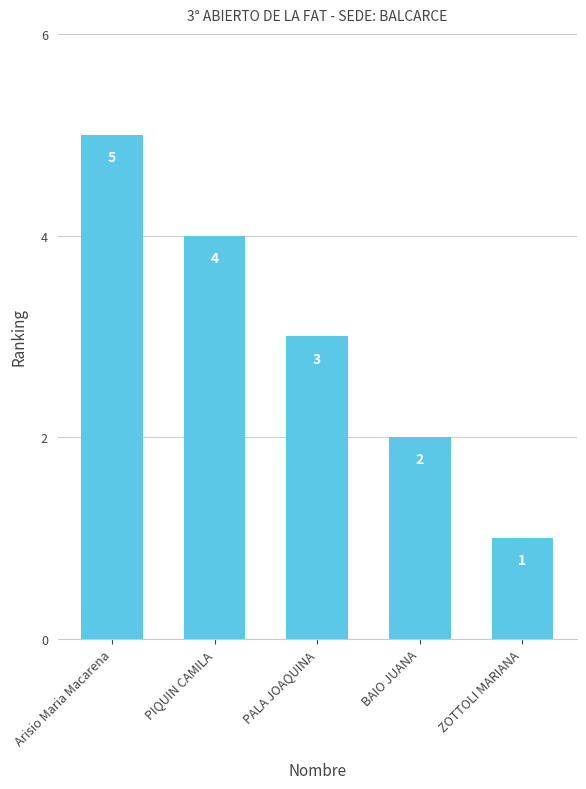

What is the change in value from PIQUIN CAMILA to ZOTTOLI MARIANA?

-3